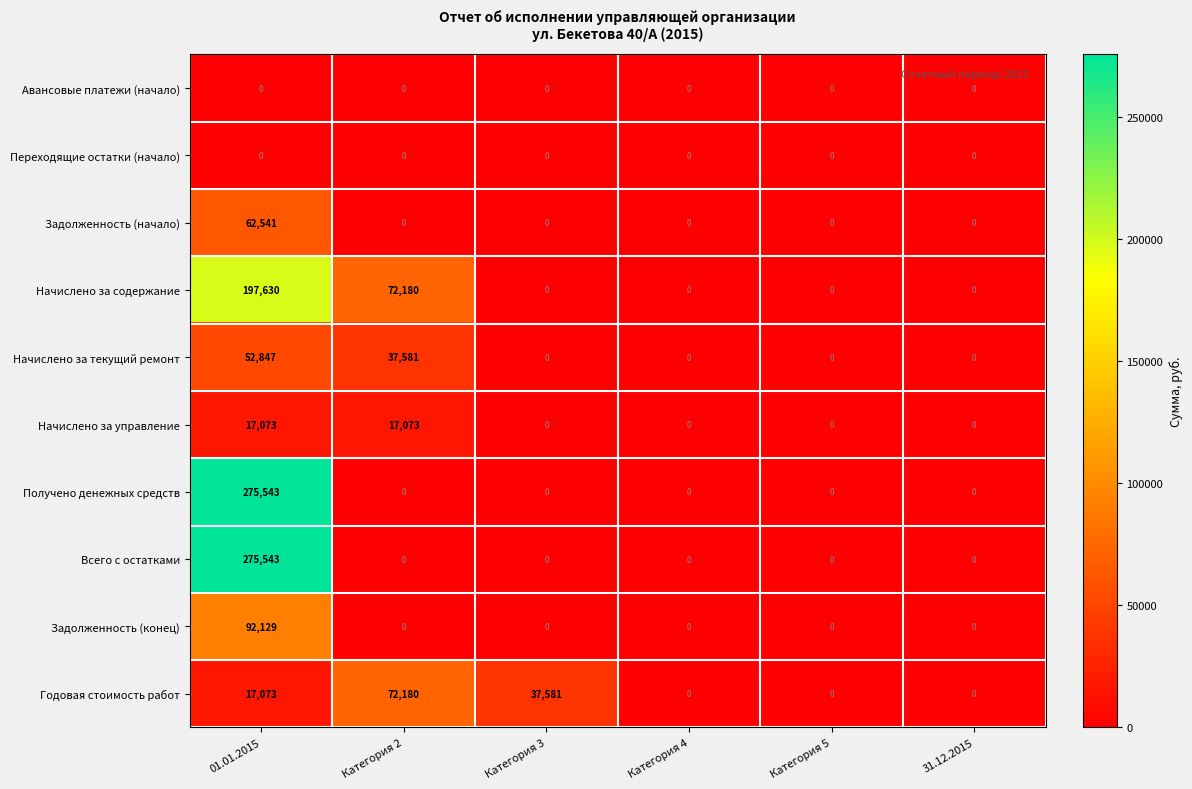

What is the difference between the highest and lowest values at Категория 2?

72180